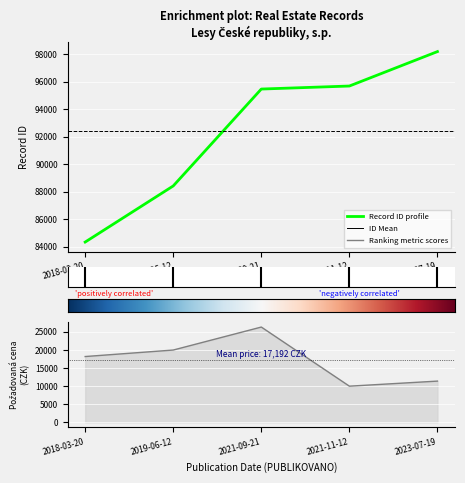

Which category has the highest value in the POZADOVANA_CENA series?

2021-09-21